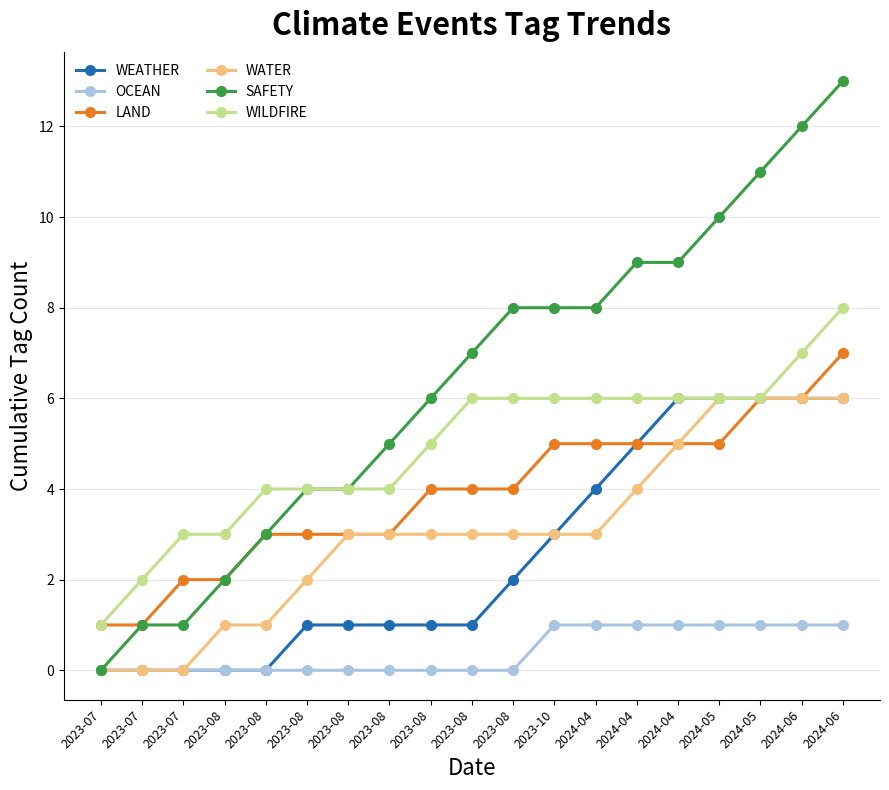

What is the total value across all series at 2024-04?

27